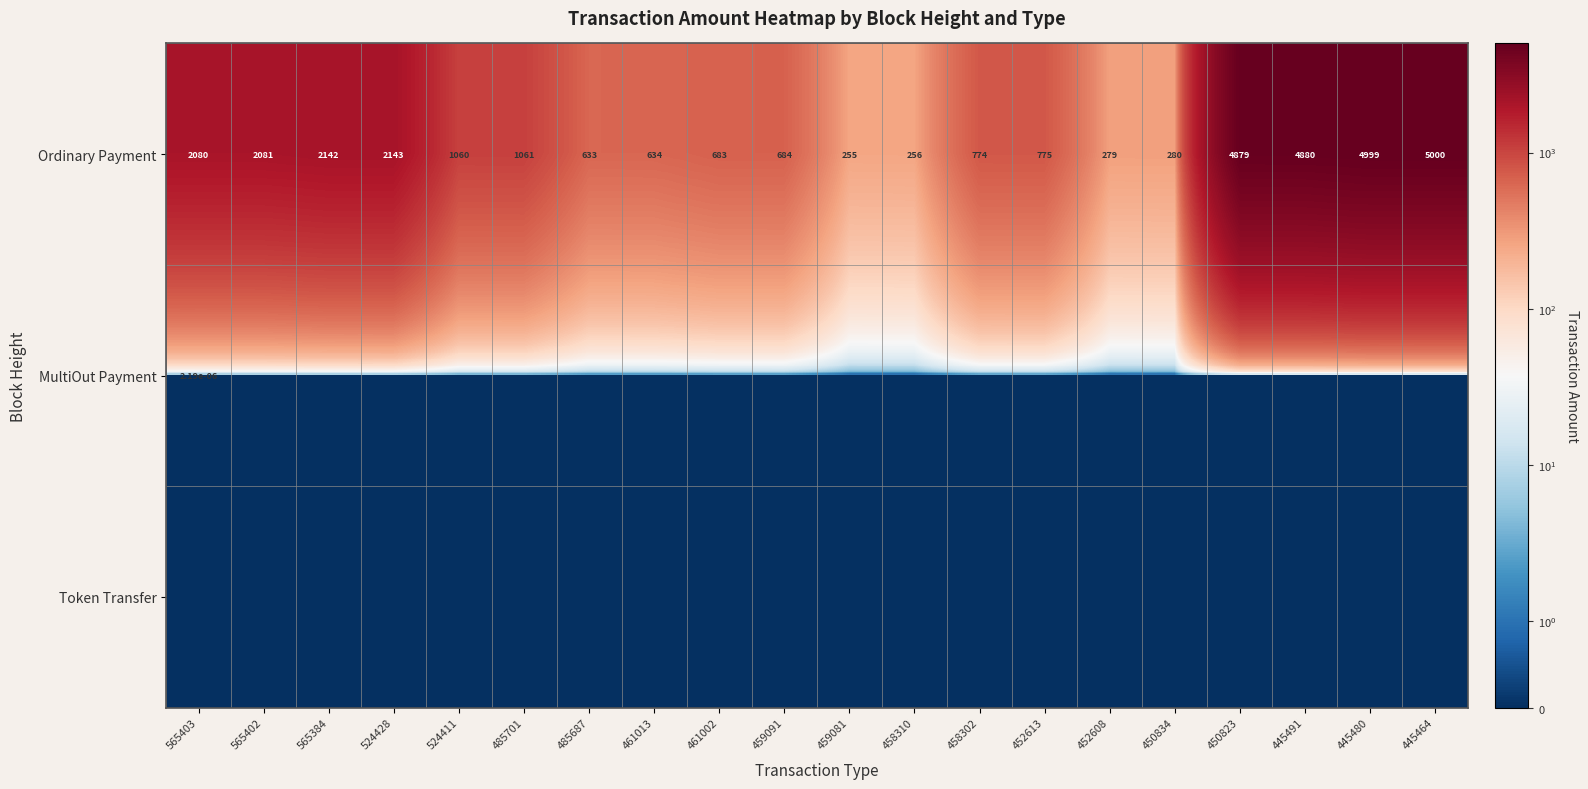

True or false: Ordinary Payment has a value of 333.9 at 485687.

False